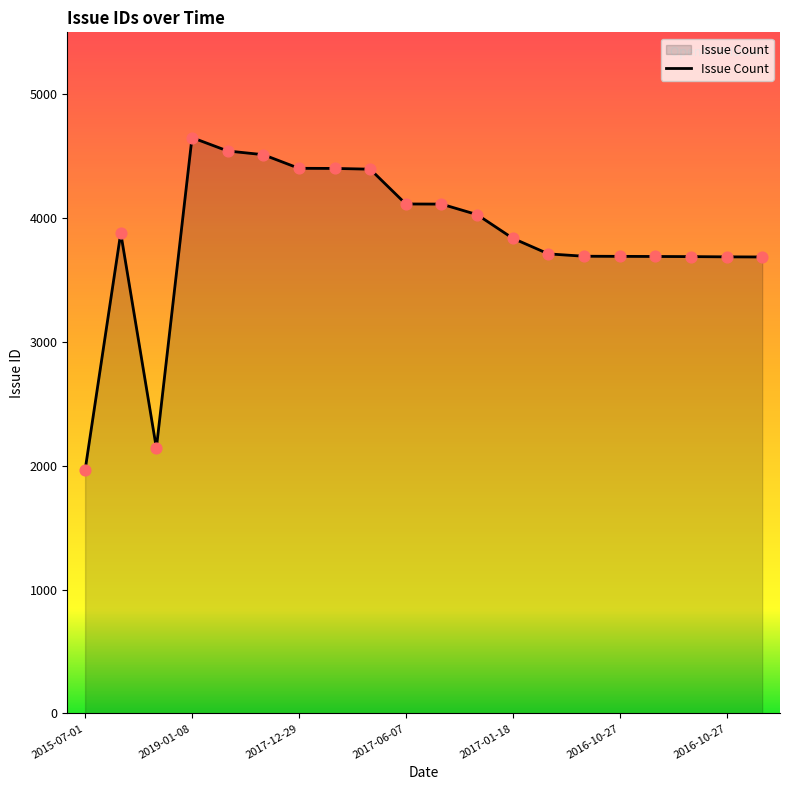

What is the difference between the maximum and minimum values?

2685